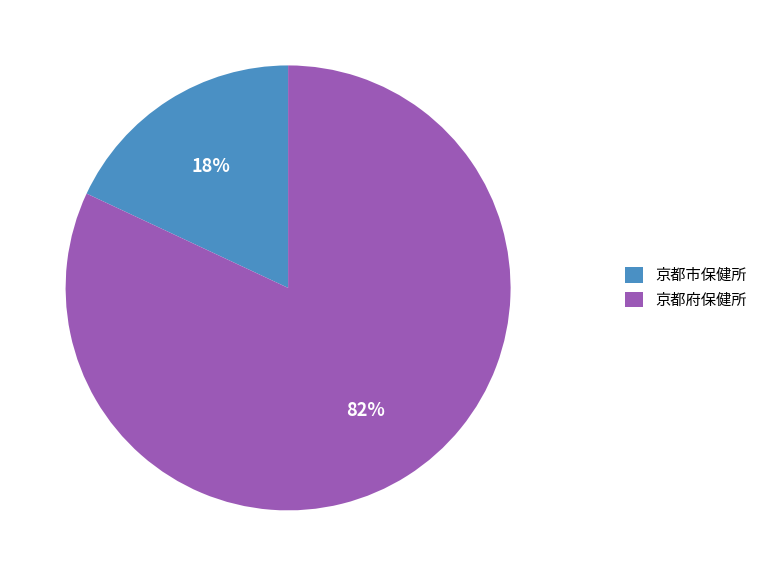

To the nearest percent, what percentage of the pie is 京都市保健所?

18%